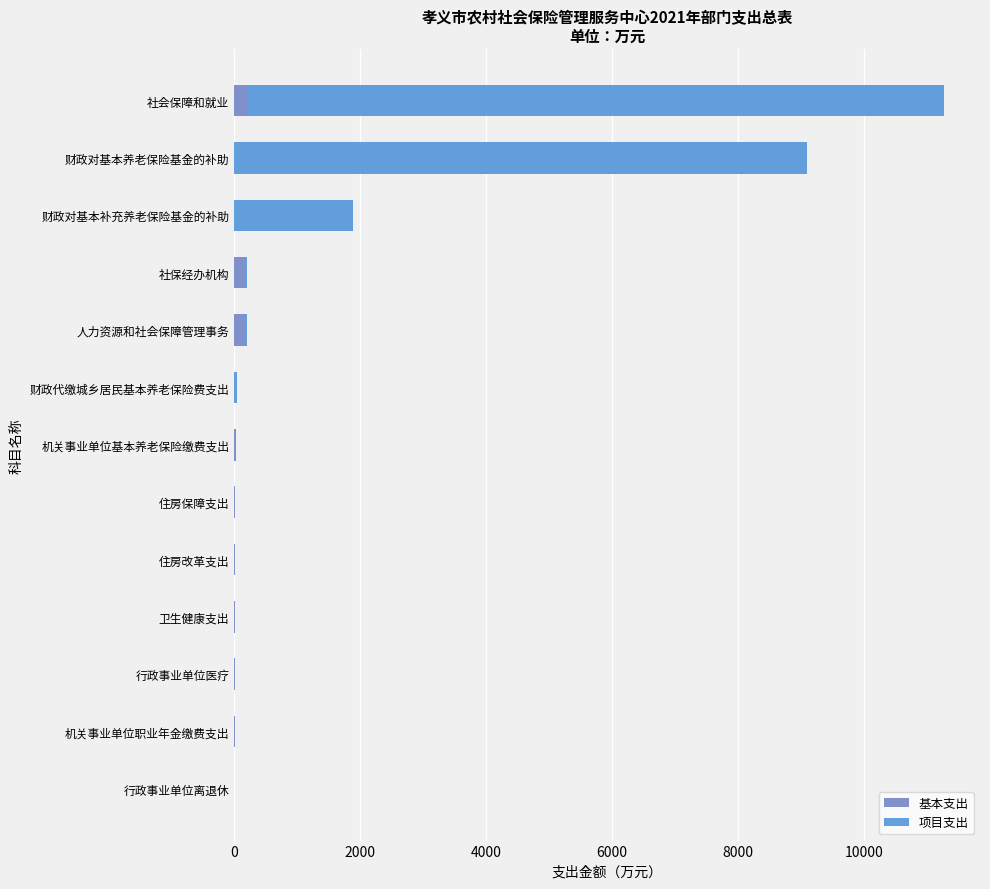

What is the sum of all 基本支出 values?

641.8